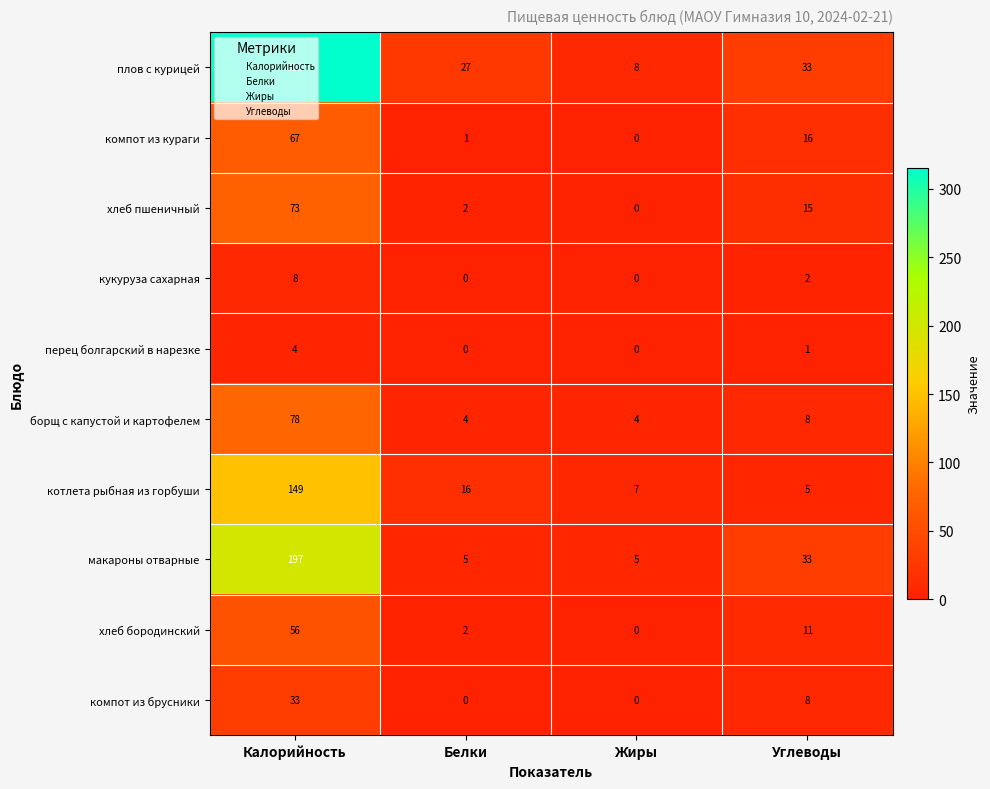

What is the maximum value shown in the chart?

315